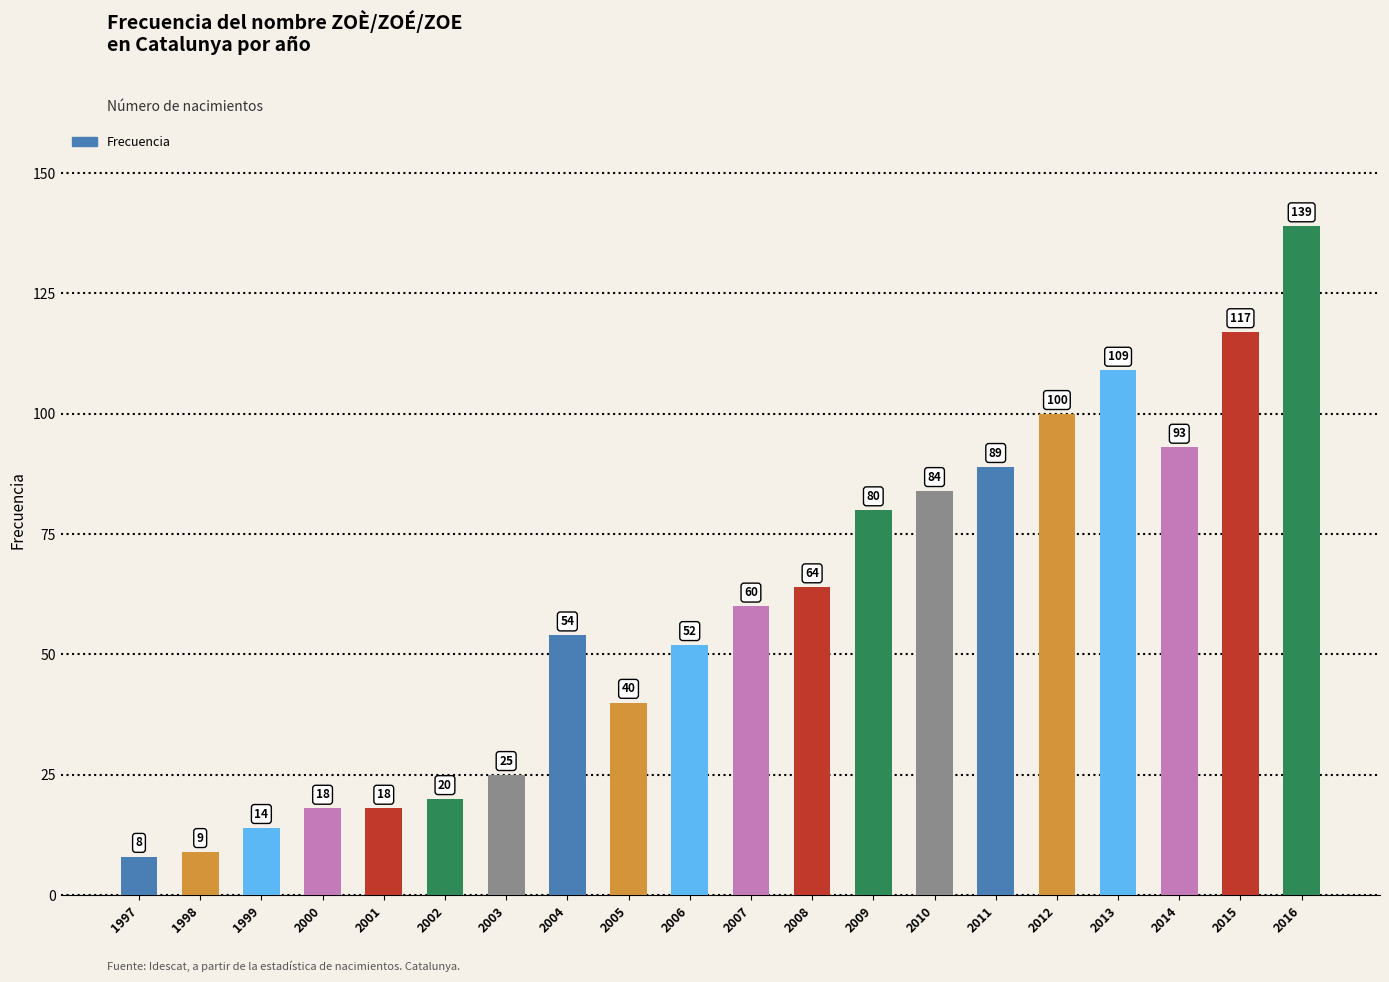

How many categories are shown in the chart?

20